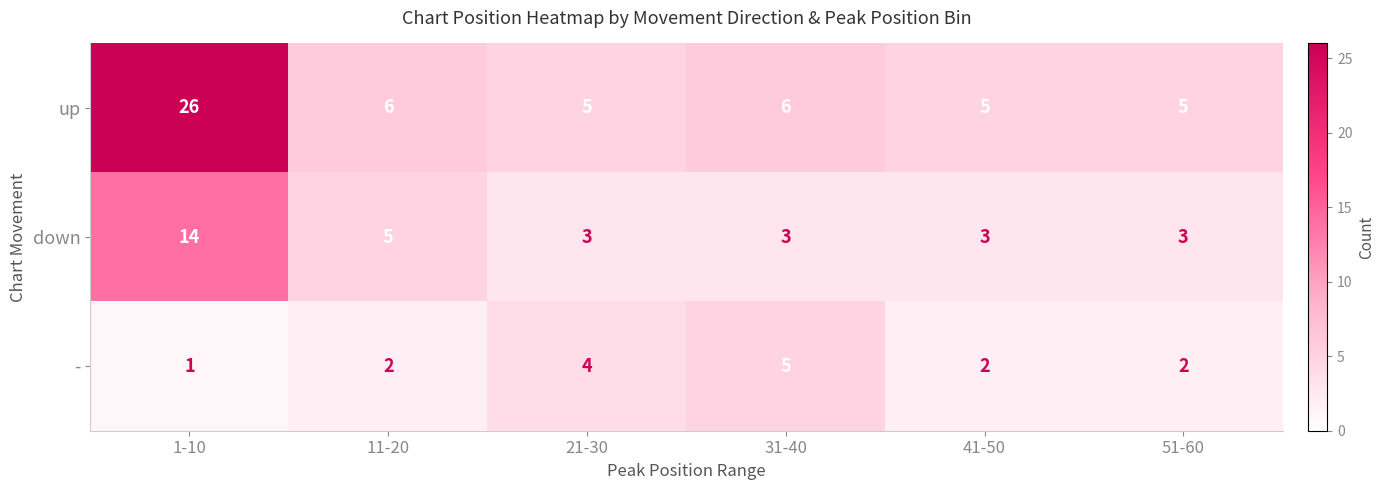

Which series has the widest spread of values?

up